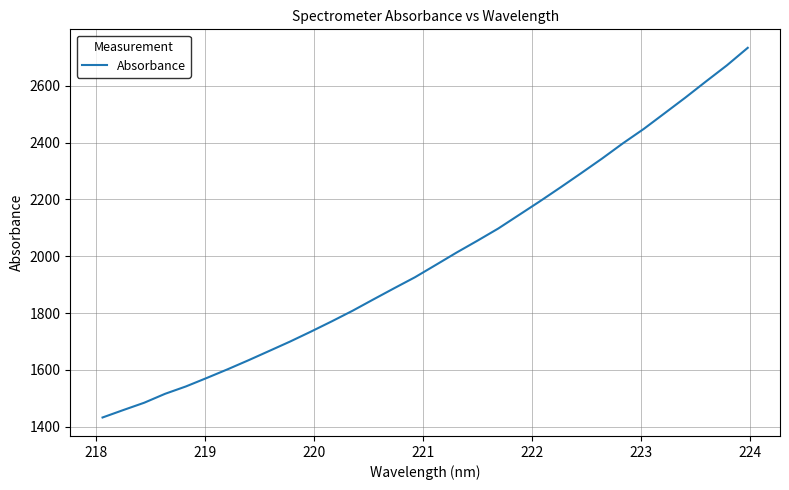

What is the smallest value displayed?

1432.4